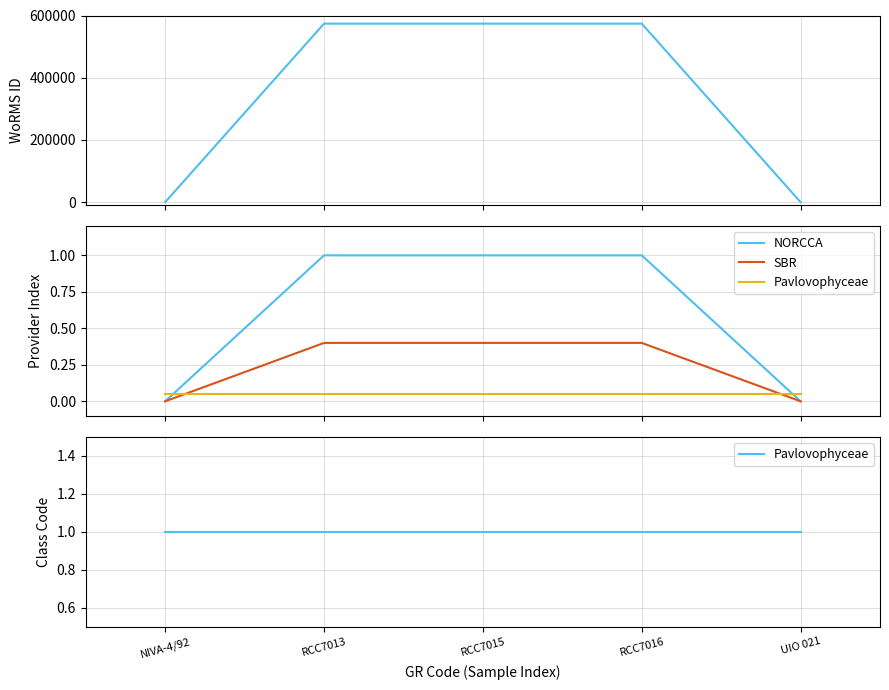

What value does the NORCCA series have at RCC7013?

1.0